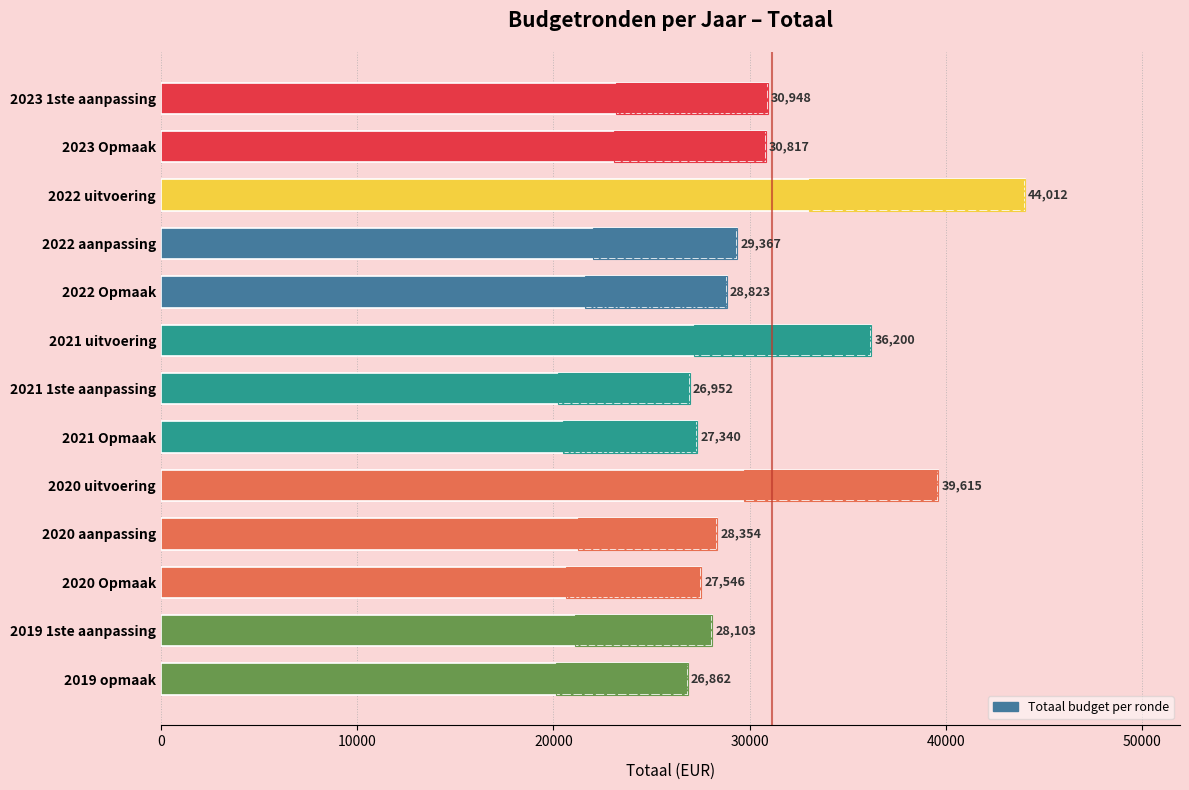

The value at 2019 opmaak is 26862. True or false?

True